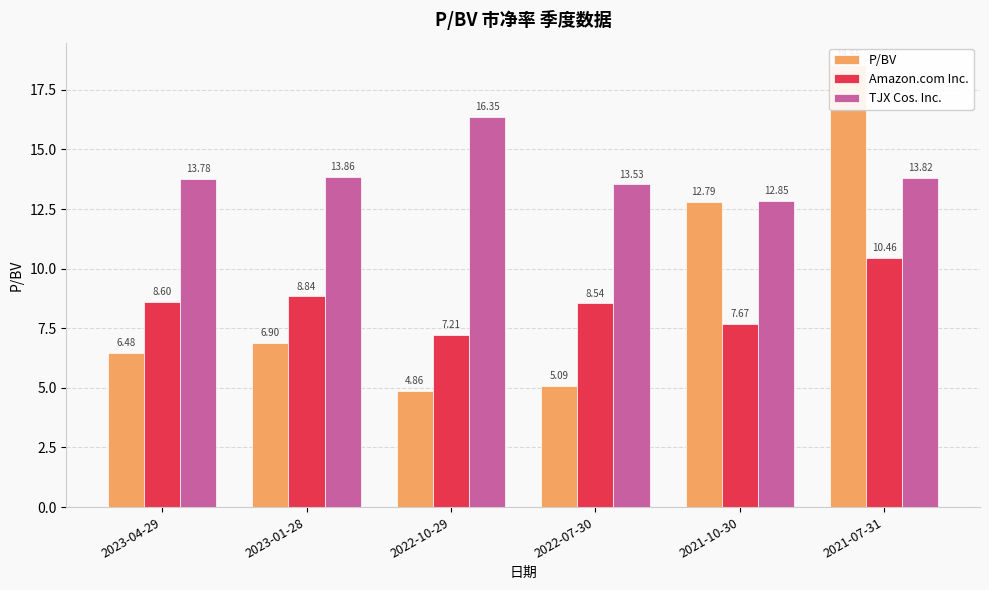

How many data points in Amazon.com Inc. are less than 8?

2